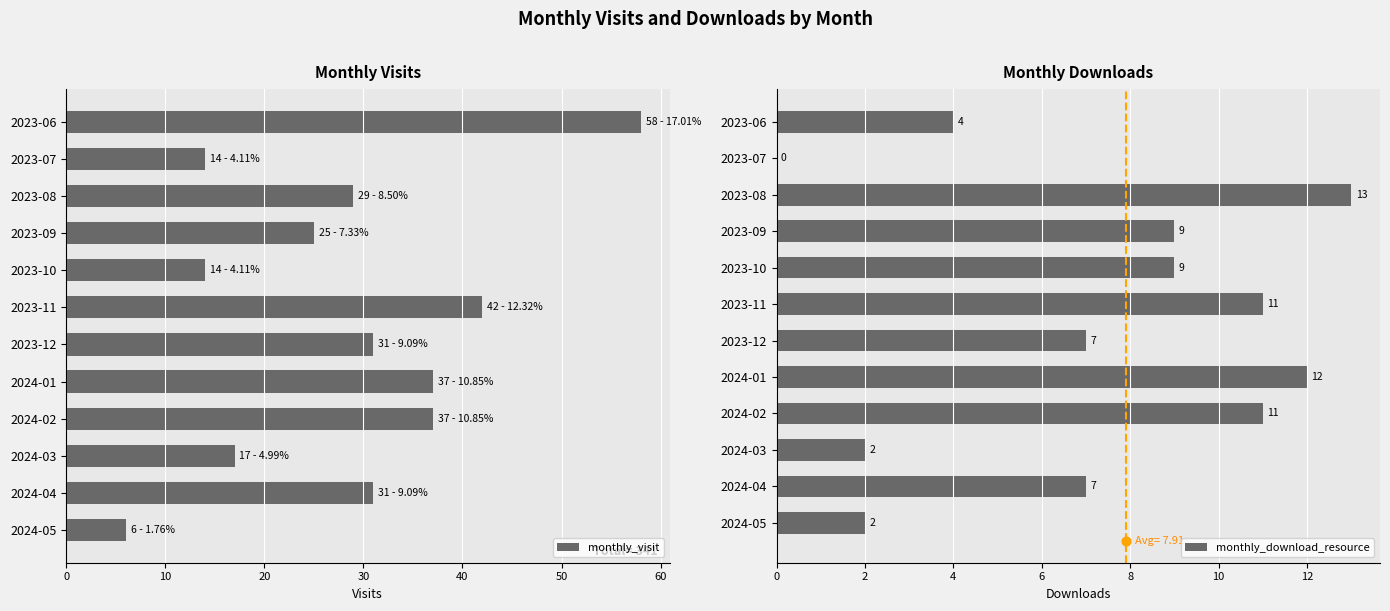

Which series contains the lowest Y value?

monthly_download_resource